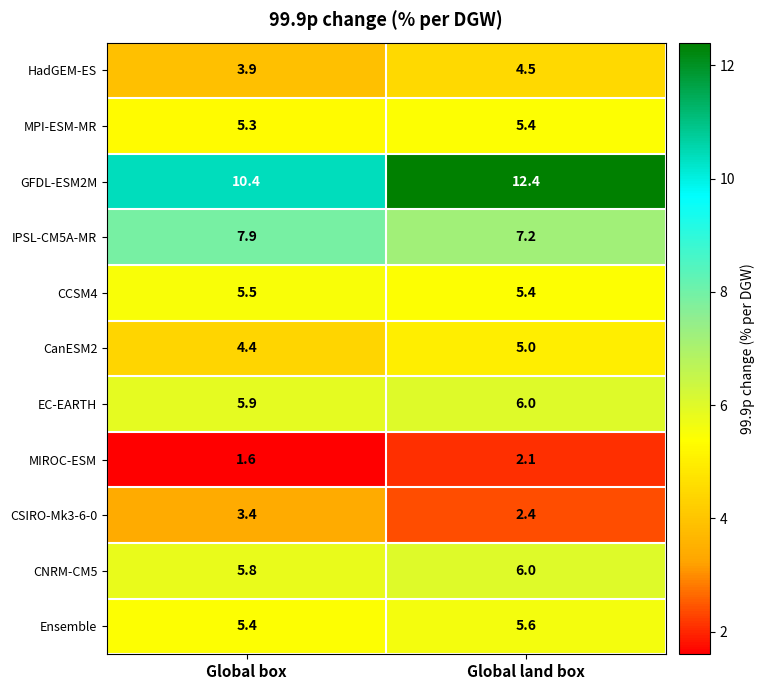

Reading left to right, transcribe all the data shown in this chart.

HadGEM-ES: Global box=3.9	Global land box=4.5
MPI-ESM-MR: Global box=5.3	Global land box=5.4
GFDL-ESM2M: Global box=10.4	Global land box=12.4
IPSL-CM5A-MR: Global box=7.9	Global land box=7.2
CCSM4: Global box=5.5	Global land box=5.4
CanESM2: Global box=4.4	Global land box=5.0
EC-EARTH: Global box=5.9	Global land box=6.0
MIROC-ESM: Global box=1.6	Global land box=2.1
CSIRO-Mk3-6-0: Global box=3.4	Global land box=2.4
CNRM-CM5: Global box=5.8	Global land box=6.0
Ensemble: Global box=5.4	Global land box=5.6